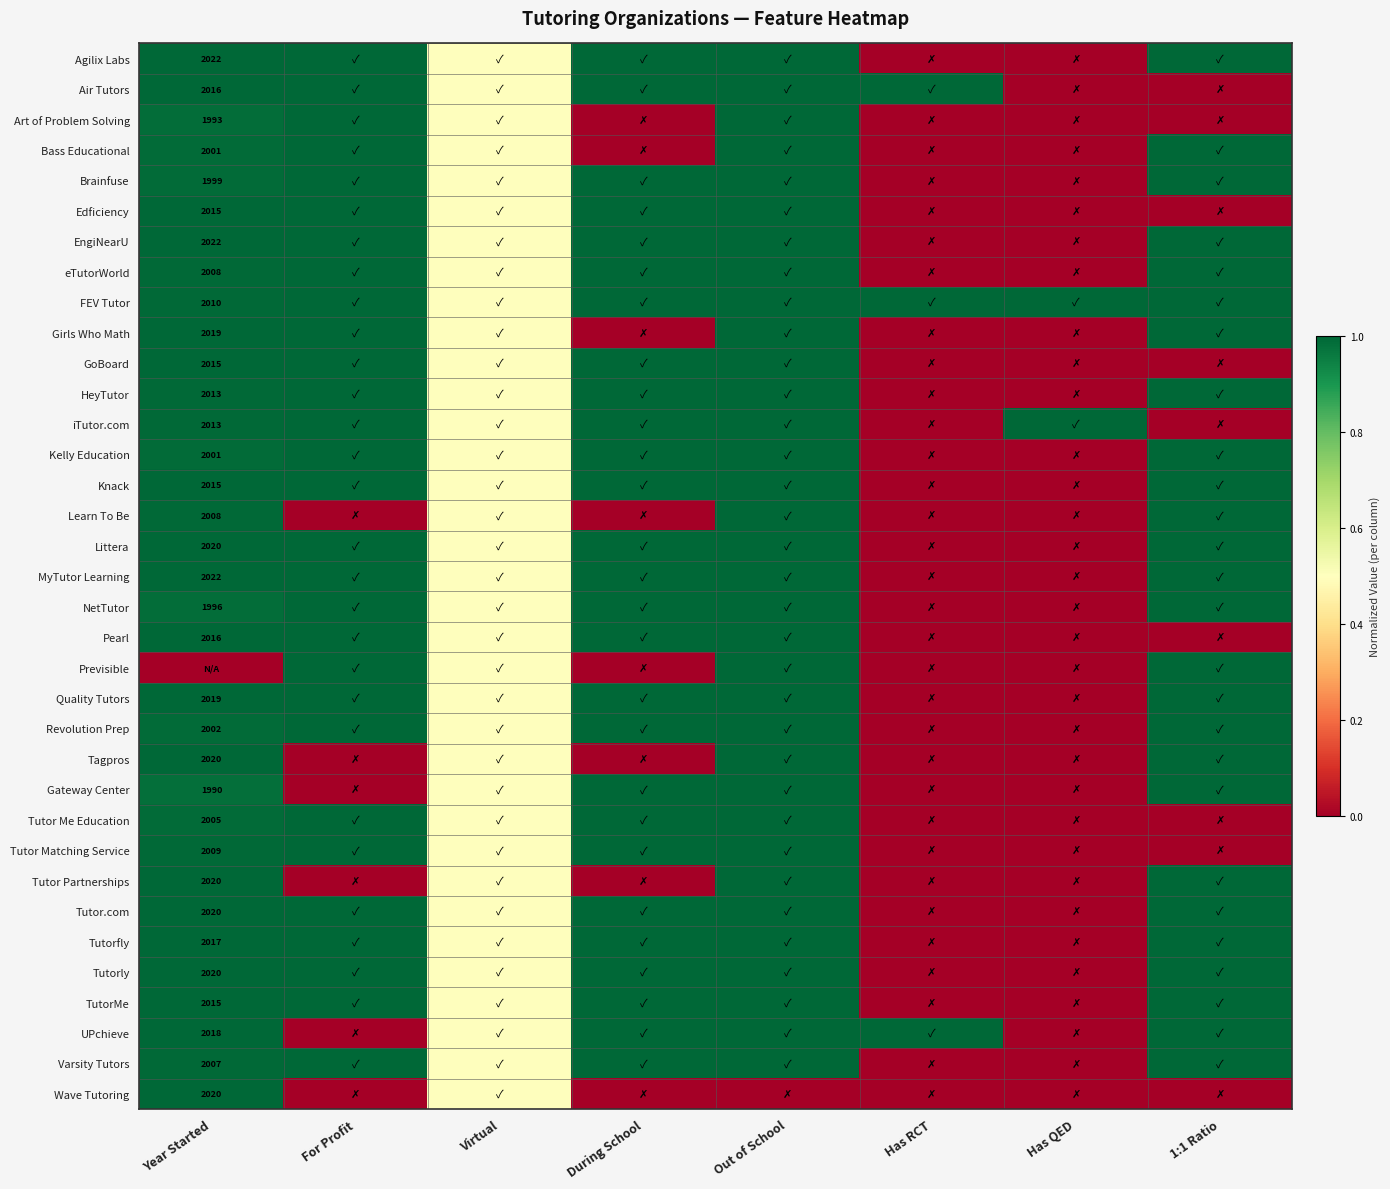

True or false: Kelly Education has a value of 2001.0 at Year Started.

True